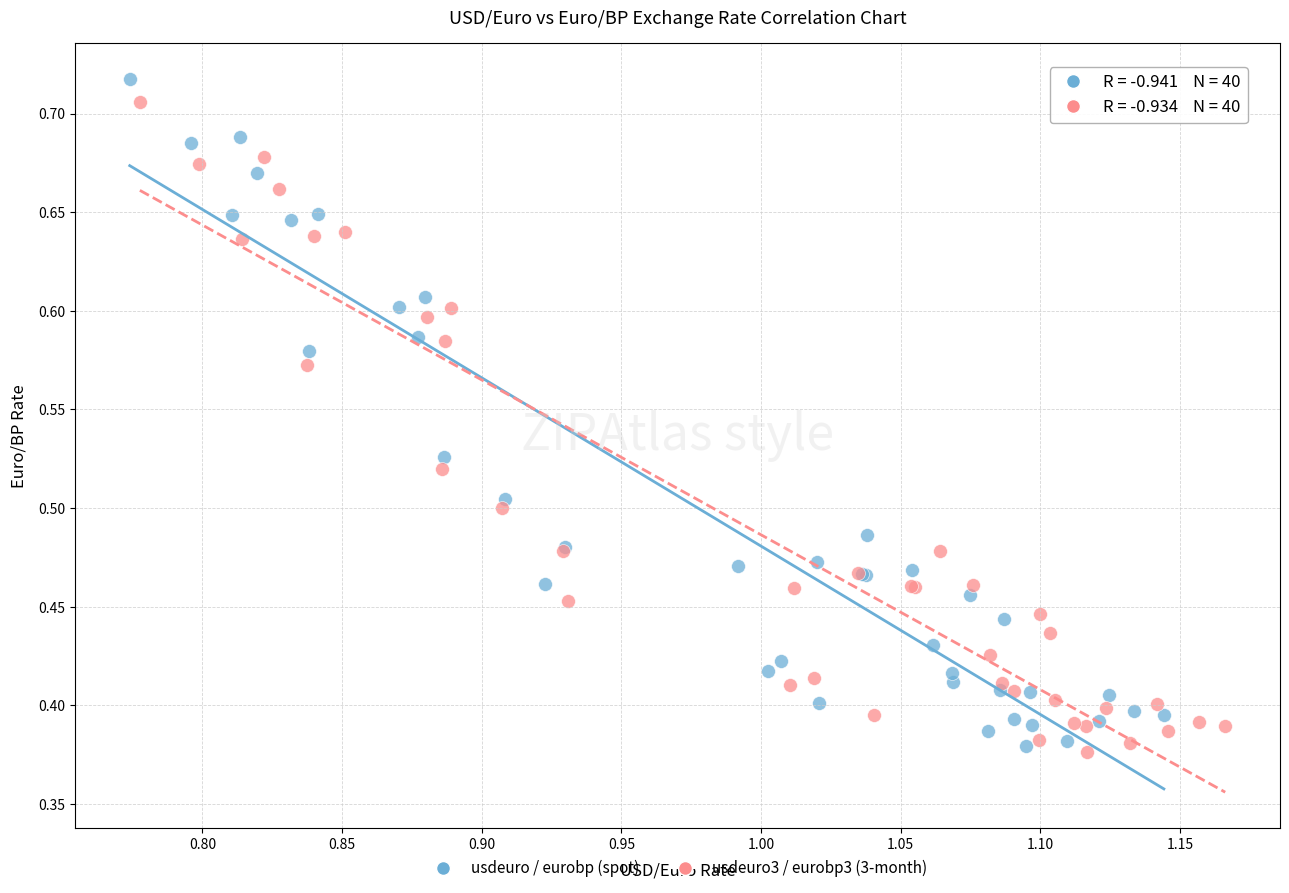

What are all the series names shown in the legend?

usdeuro / eurobp (spot), usdeuro3 / eurobp3 (3-month)